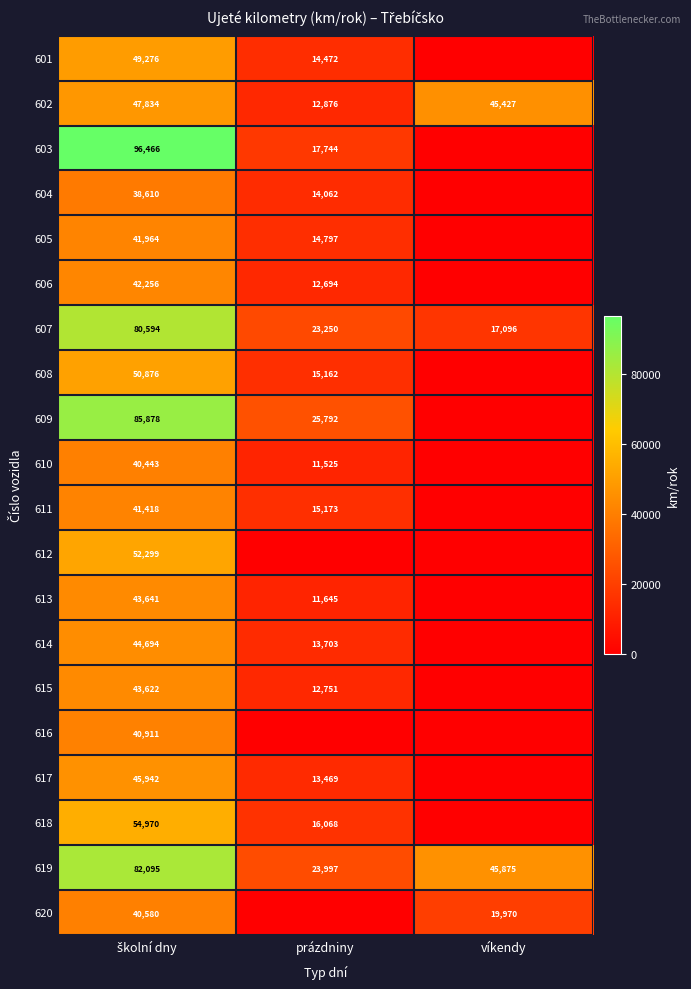

What is the maximum value shown in the chart?

96466.5